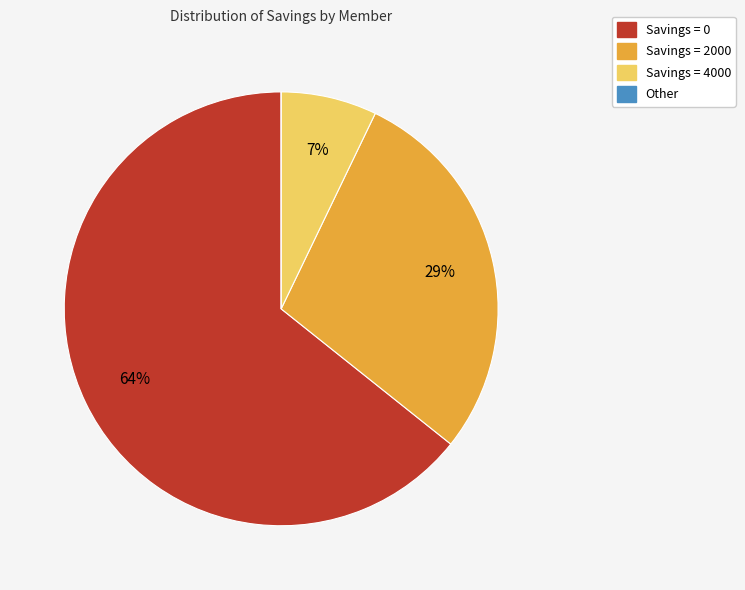

To the nearest percent, what is the difference between the largest and smallest slice percentages?

64%